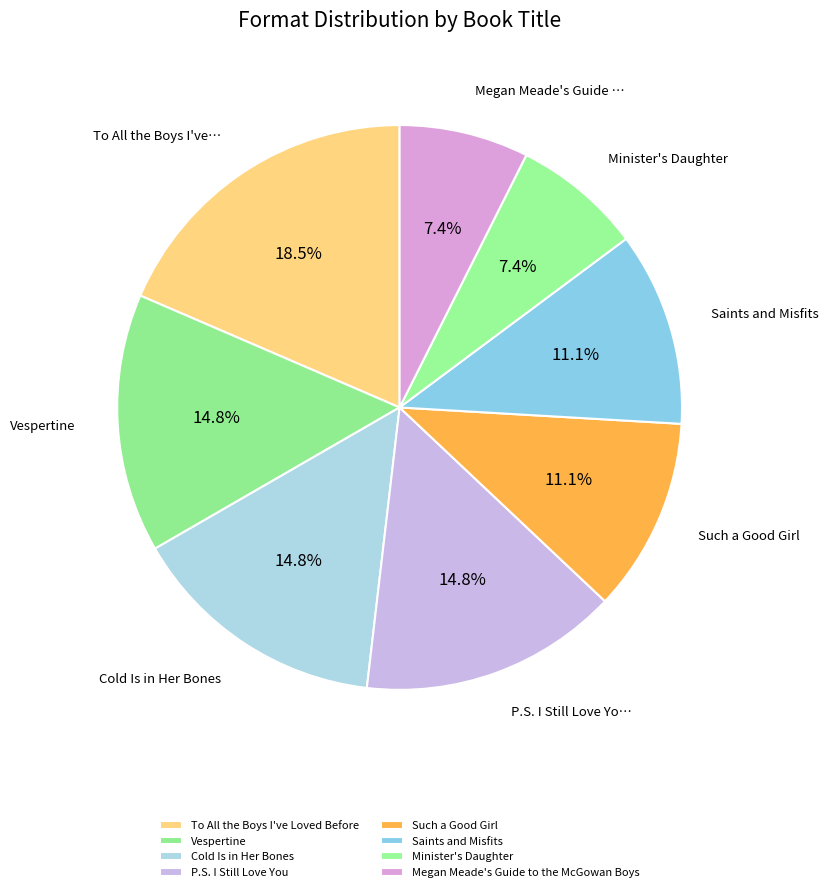

Approximately how many times larger is the value at To All the Boys I've Loved Before compared to Saints and Misfits?

1.7